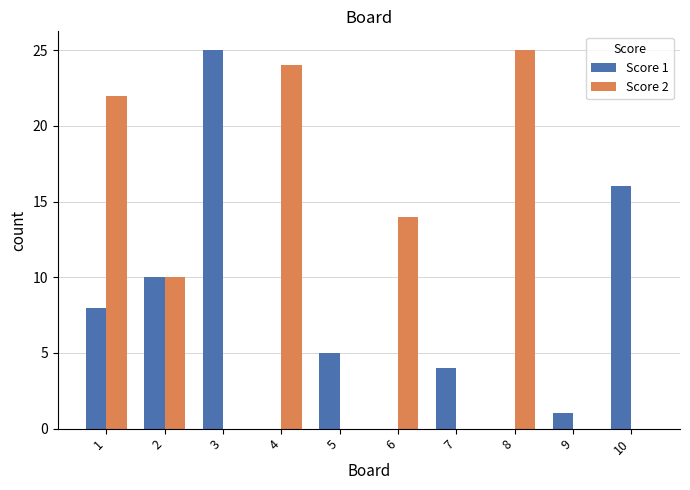

Reading left to right, extract all data points from this chart.

Score 1: 8	10	25	0	5	0	4	0	1	16
Score 2: 22	10	0	24	0	14	0	25	0	0